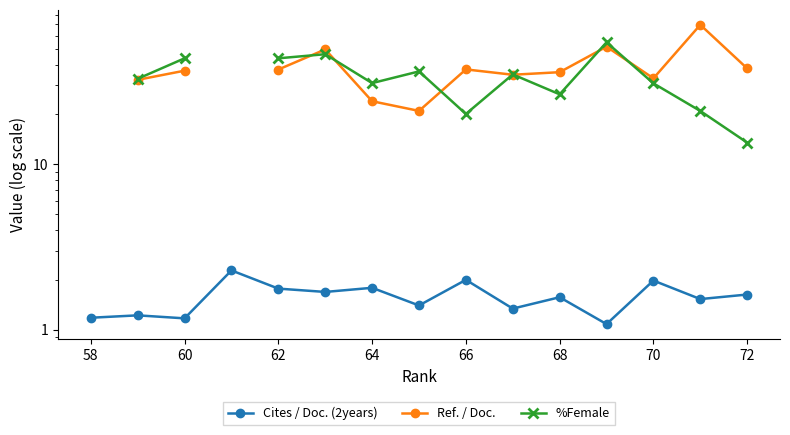

How many data points does each series have?

15